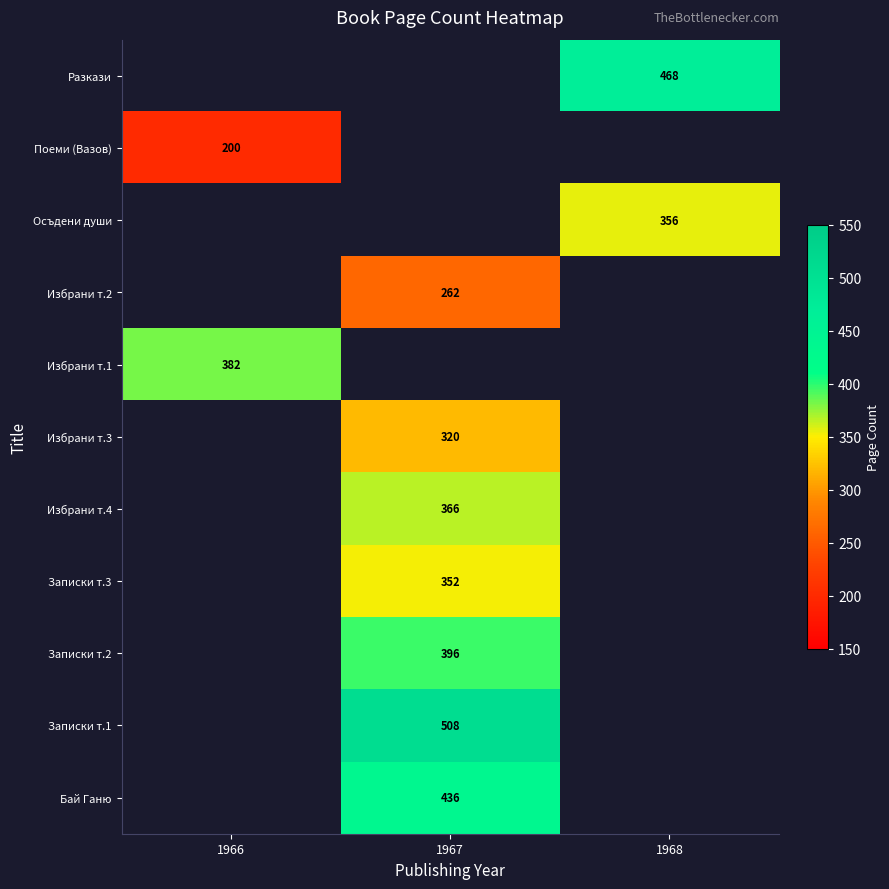

Which has a higher value, 1967 or 1968?

1968